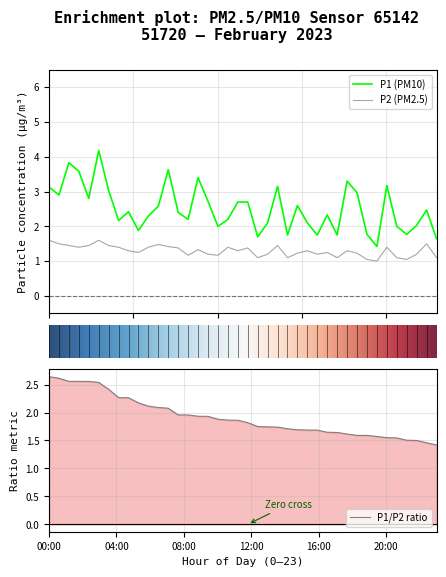

True or false: P2 (PM2.5) and P1 (PM10) cross at least once.

False